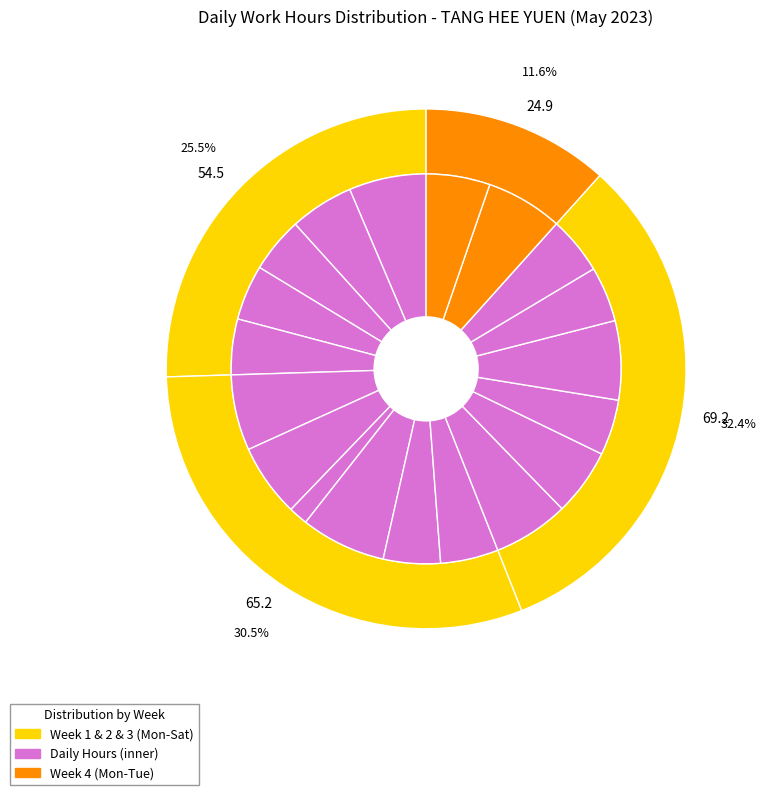

To the nearest percent, what percentage of the pie is 11-Thu?

7%